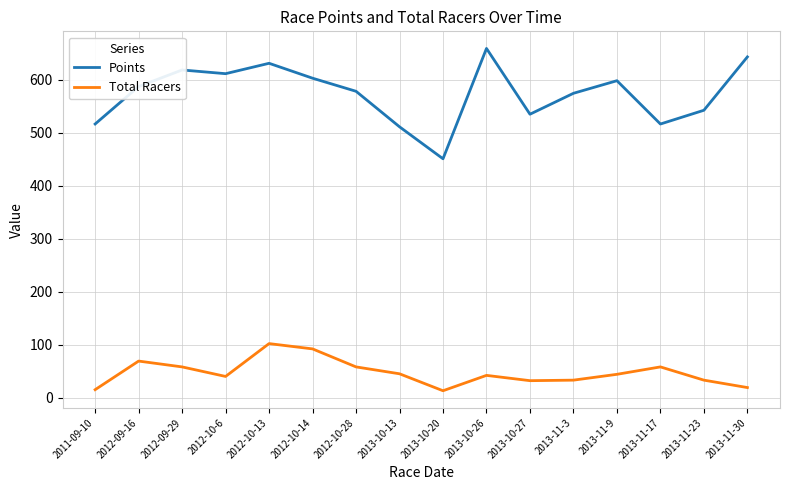

What is the smallest value displayed?

13.0